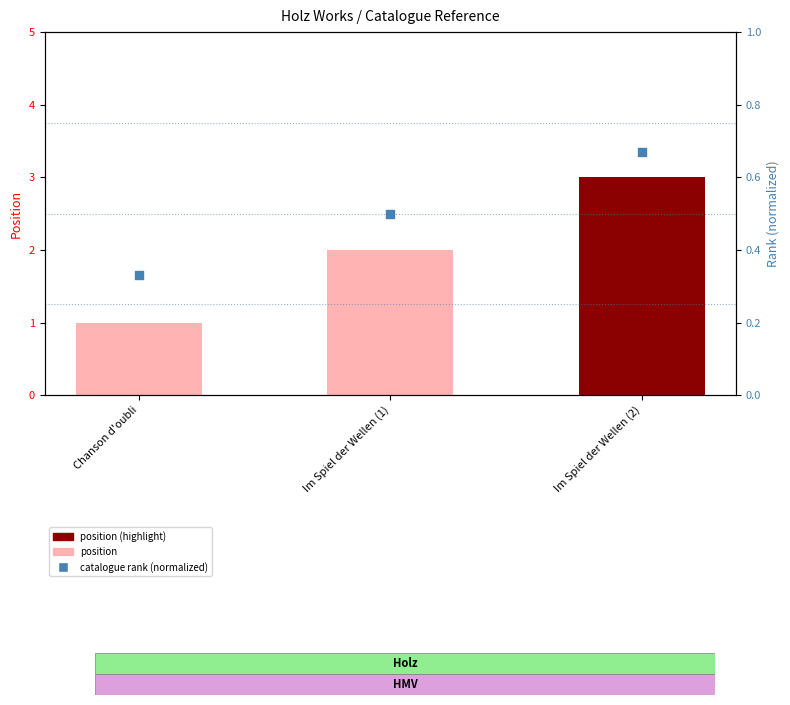

What is the change in value from Im Spiel der Wellen (1) to Im Spiel der Wellen (2)?

+0.2